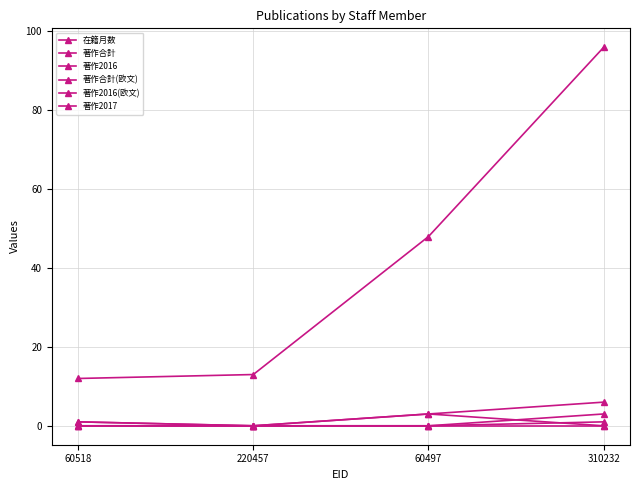

How many lines are shown in the chart?

6